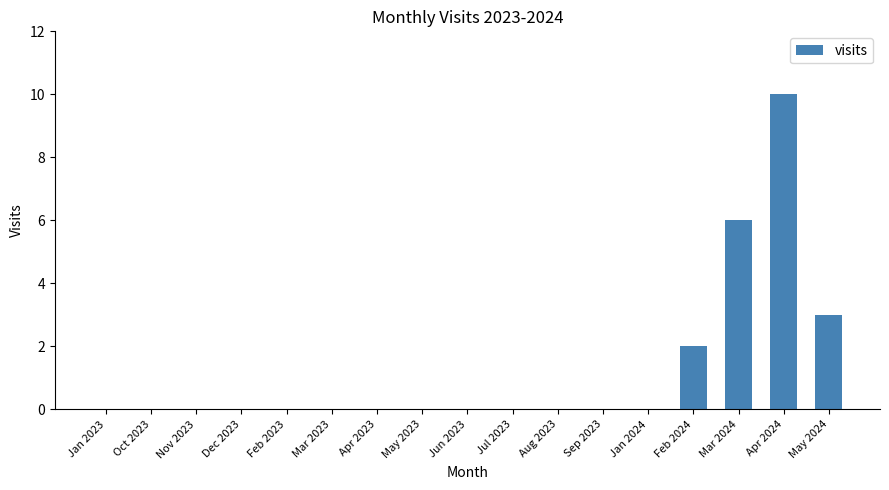

Reading left to right, transcribe all the data shown in this chart.

Jan 2023=0	Oct 2023=0	Nov 2023=0	Dec 2023=0	Feb 2023=0	Mar 2023=0	Apr 2023=0	May 2023=0	Jun 2023=0	Jul 2023=0	Aug 2023=0	Sep 2023=0	Jan 2024=0	Feb 2024=2	Mar 2024=6	Apr 2024=10	May 2024=3